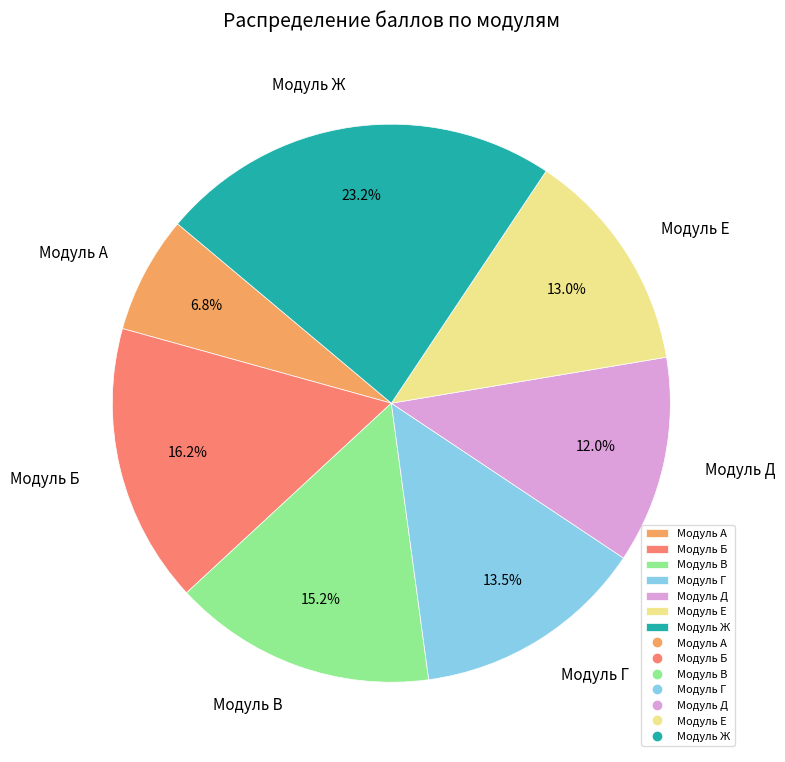

How many slices are in this pie chart?

7